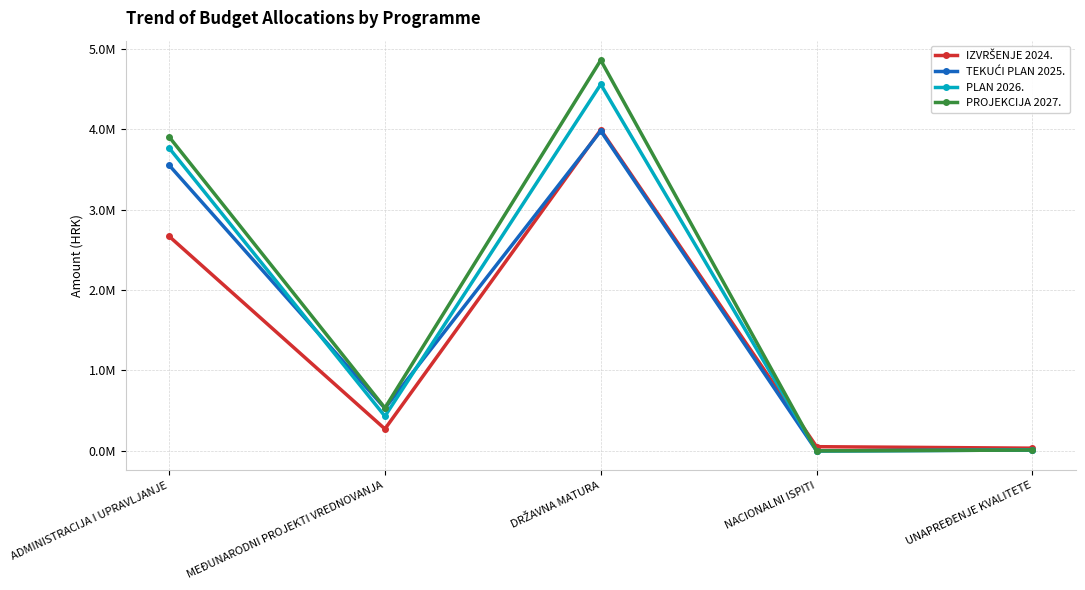

Is this an area chart (filled region under the line)?

No